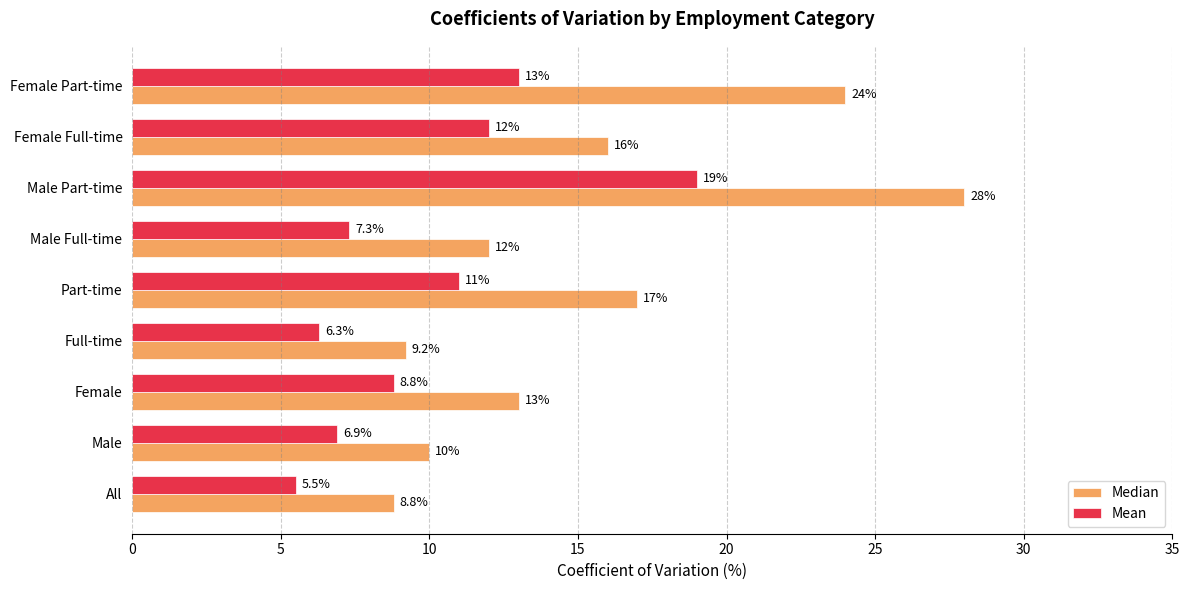

Which category has the highest value across all series?

Male Part-time